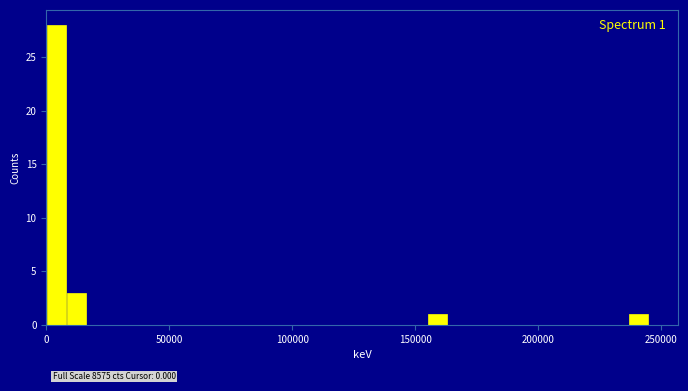

Around what value on the x-axis is the tallest bar? Give the approximate position of its centre, as read against the axis.

5000